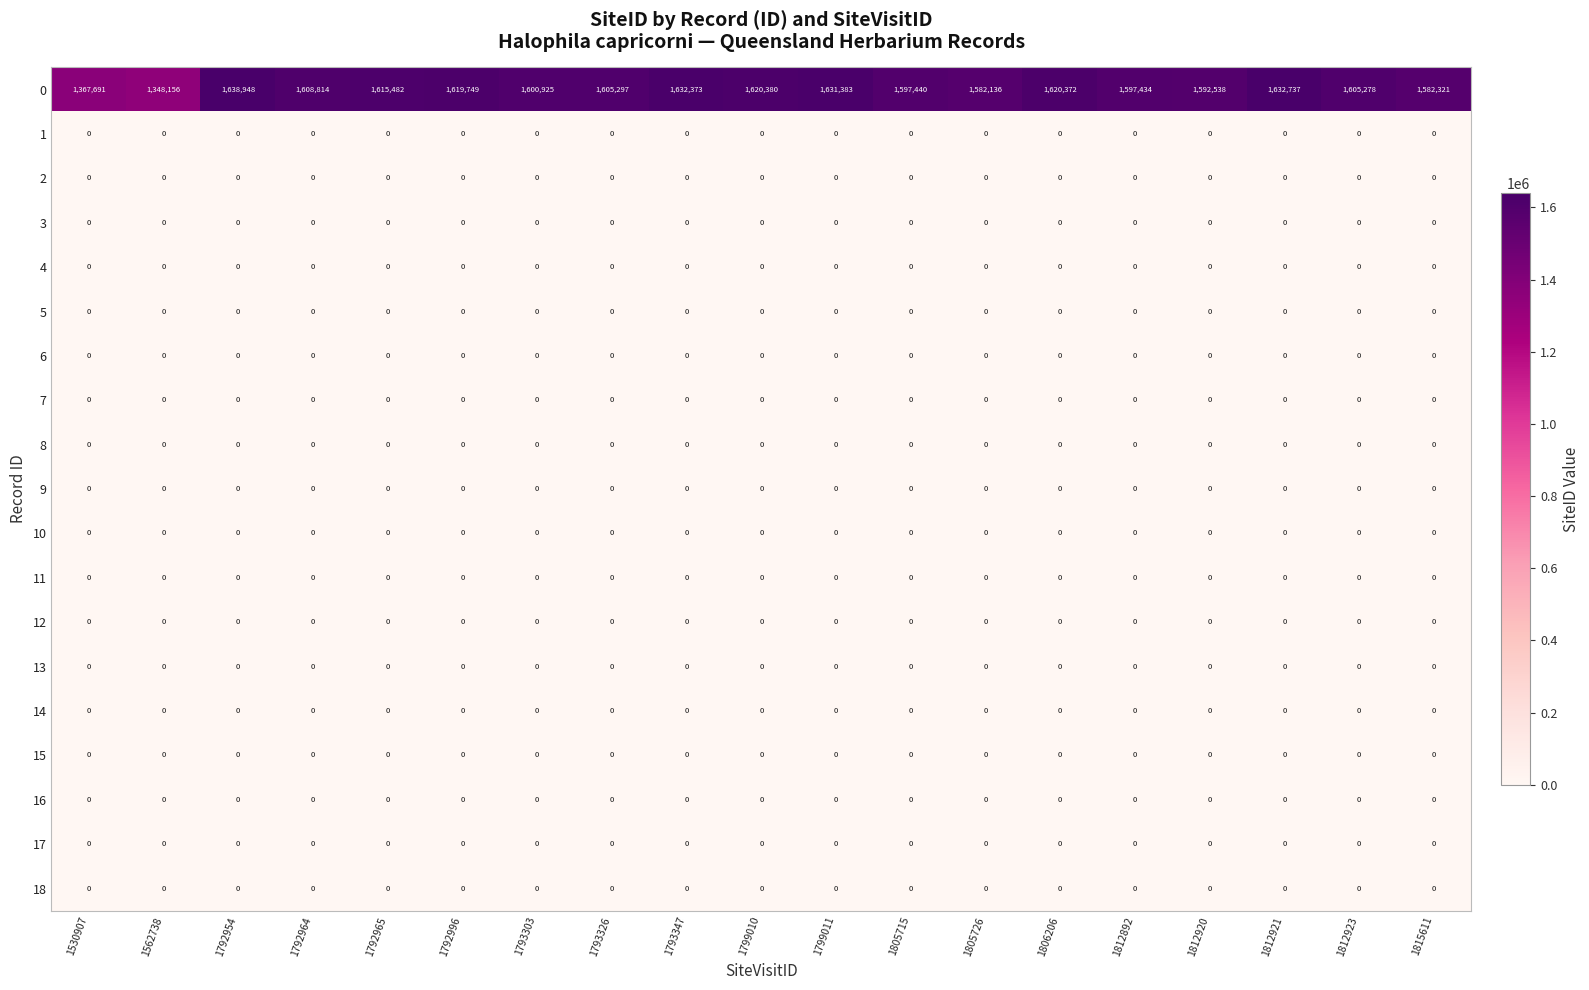

At which category is the sum across all series the highest?

1792954